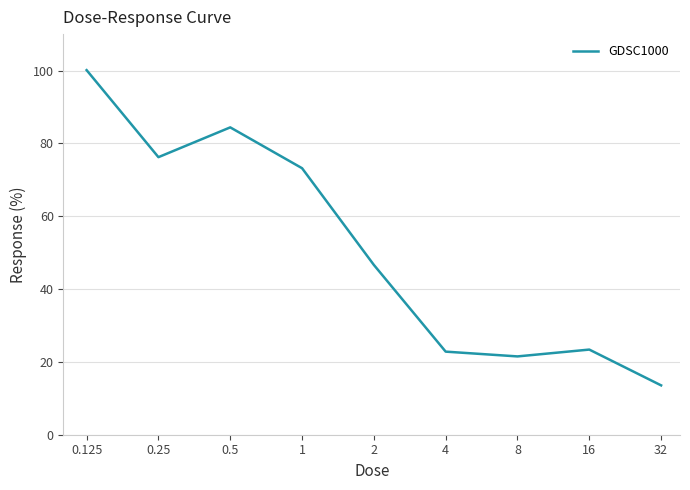

What is the smallest value displayed?

13.6